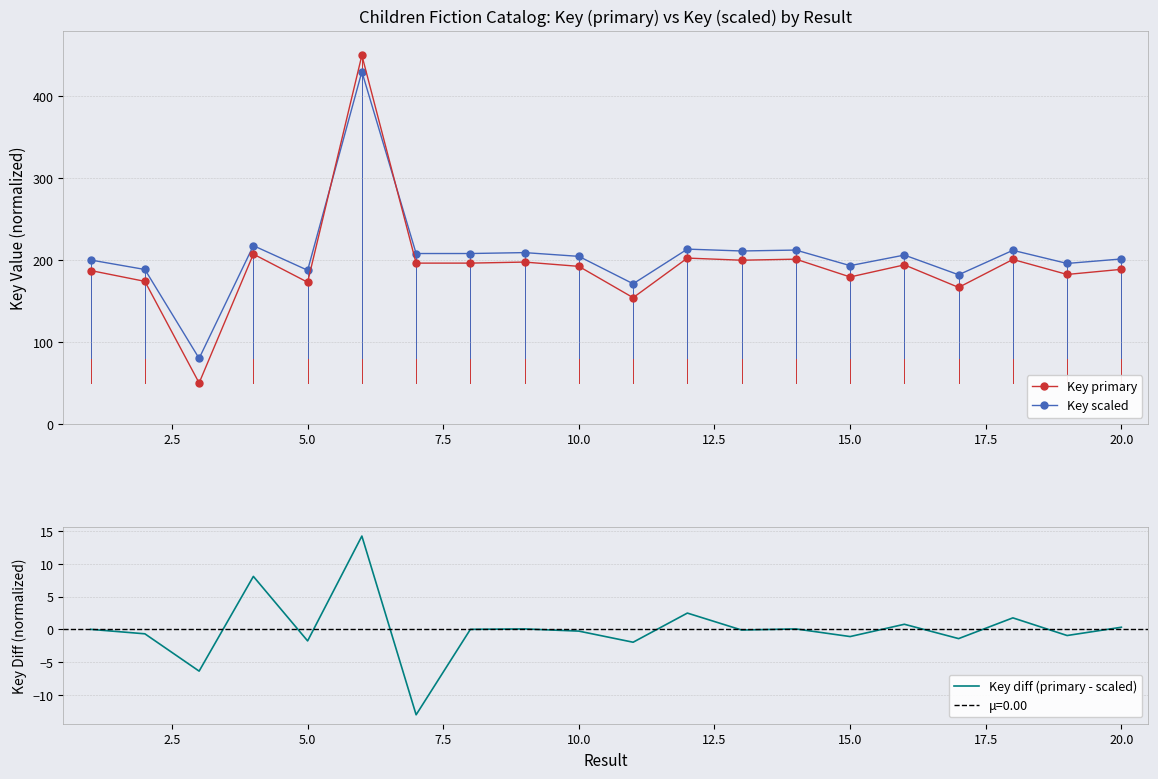

How many lines are shown in the chart?

3